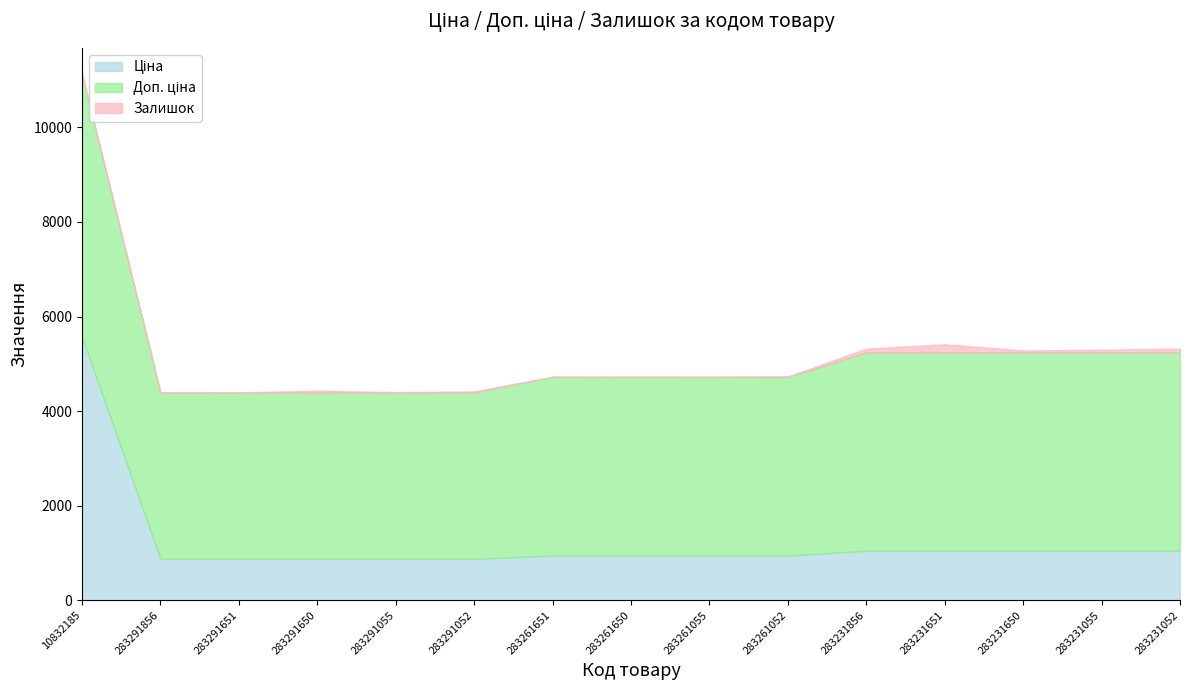

What are all the series names shown in the legend?

Ціна, Доп. ціна, Залишок